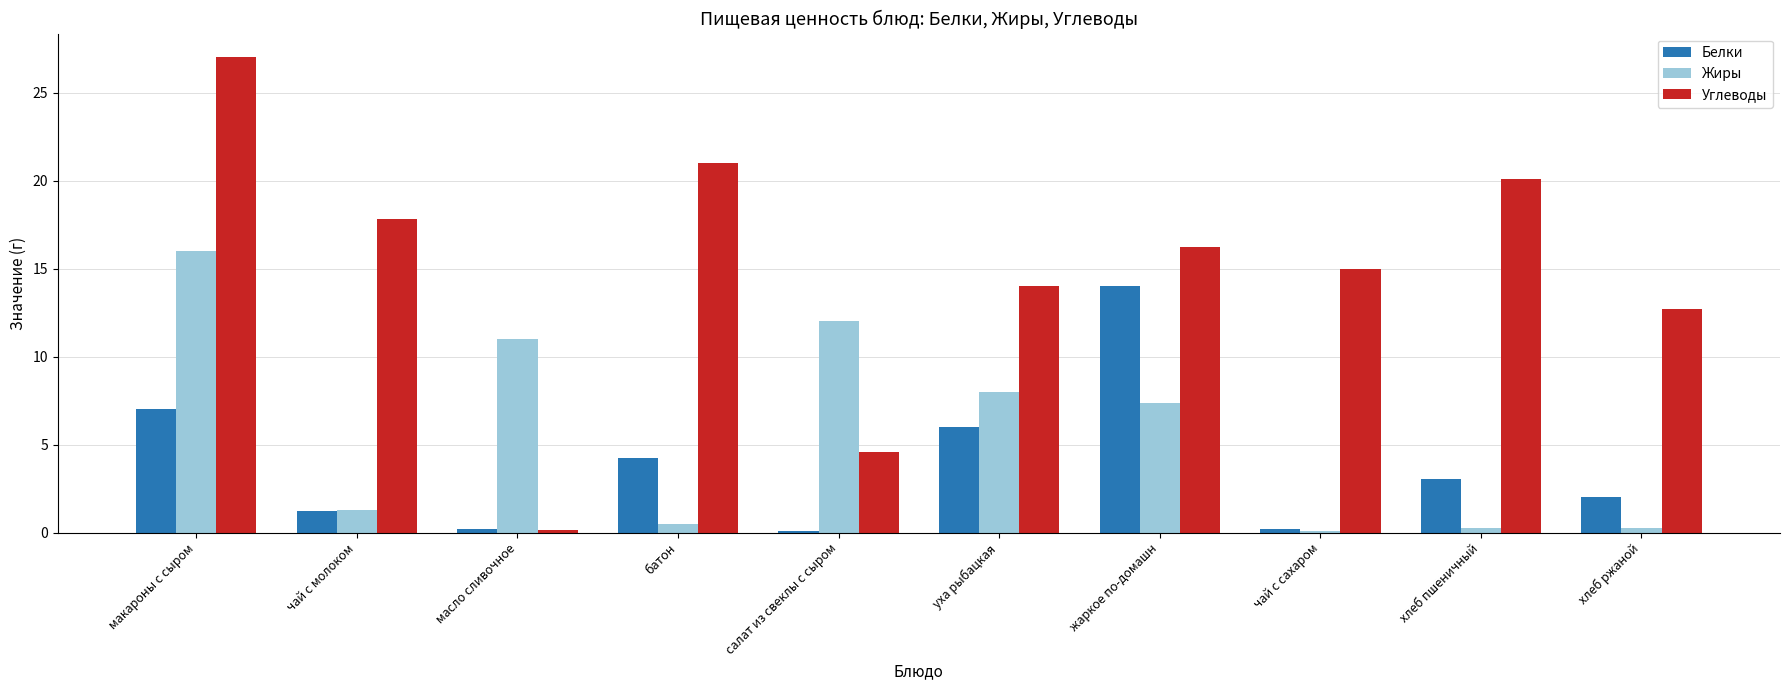

Which series has the largest total across all categories?

Углеводы